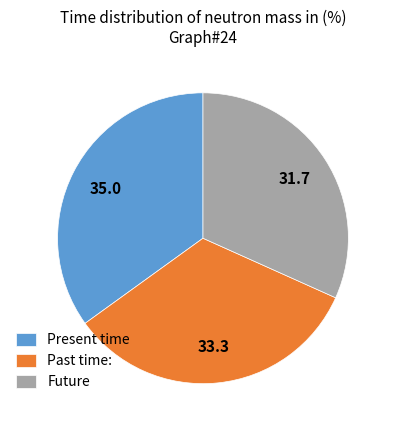

Rank the categories by value from lowest to highest.

Future, Past time:, Present time